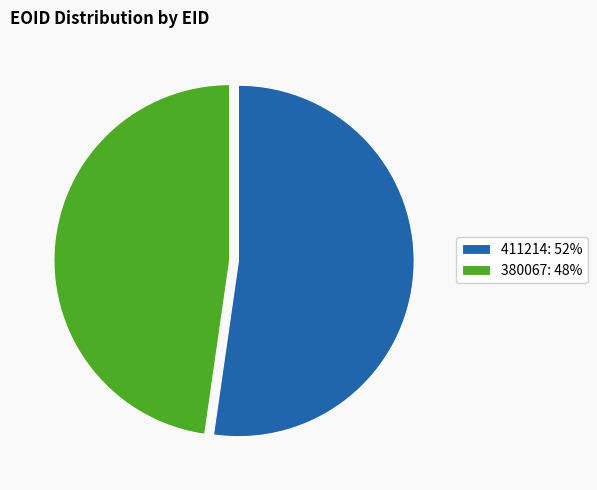

Is the sum of 411214: 52% and 380067: 48% greater than half?

Yes